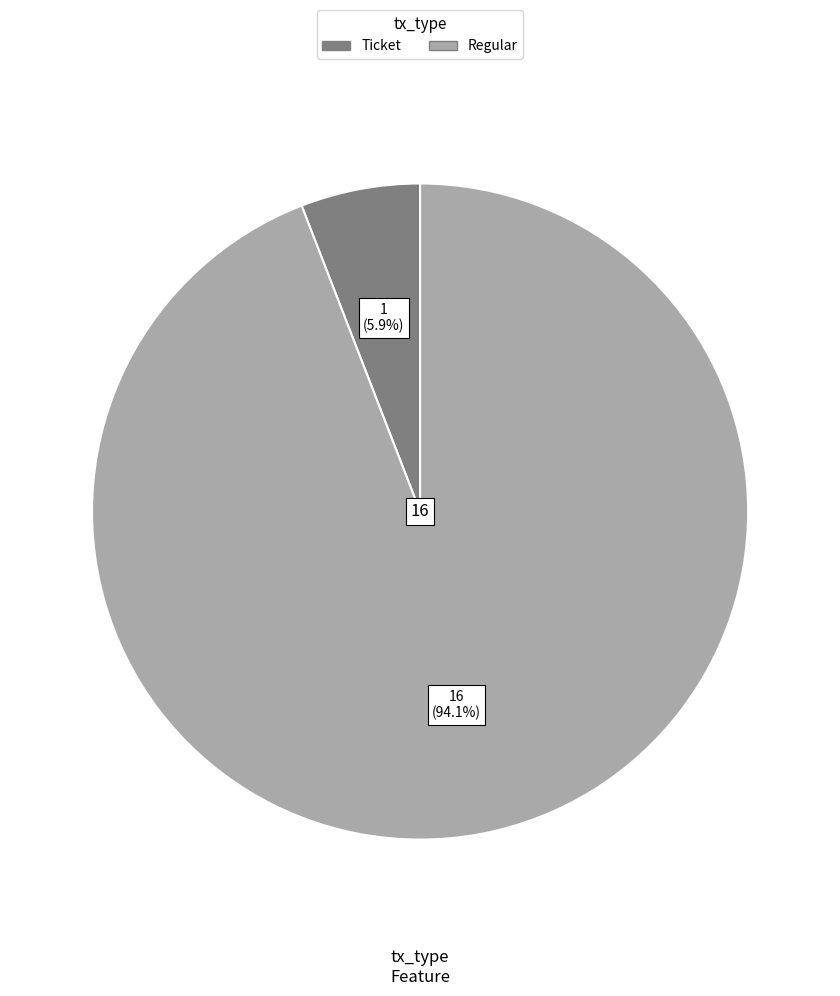

Is there a majority slice in this chart?

Yes